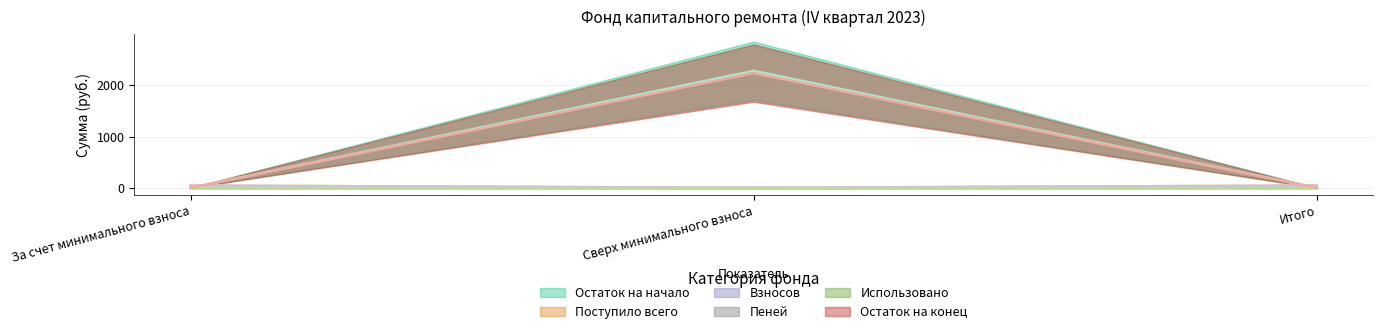

What is the label of the 1st point from the left?

За счет минимального взноса